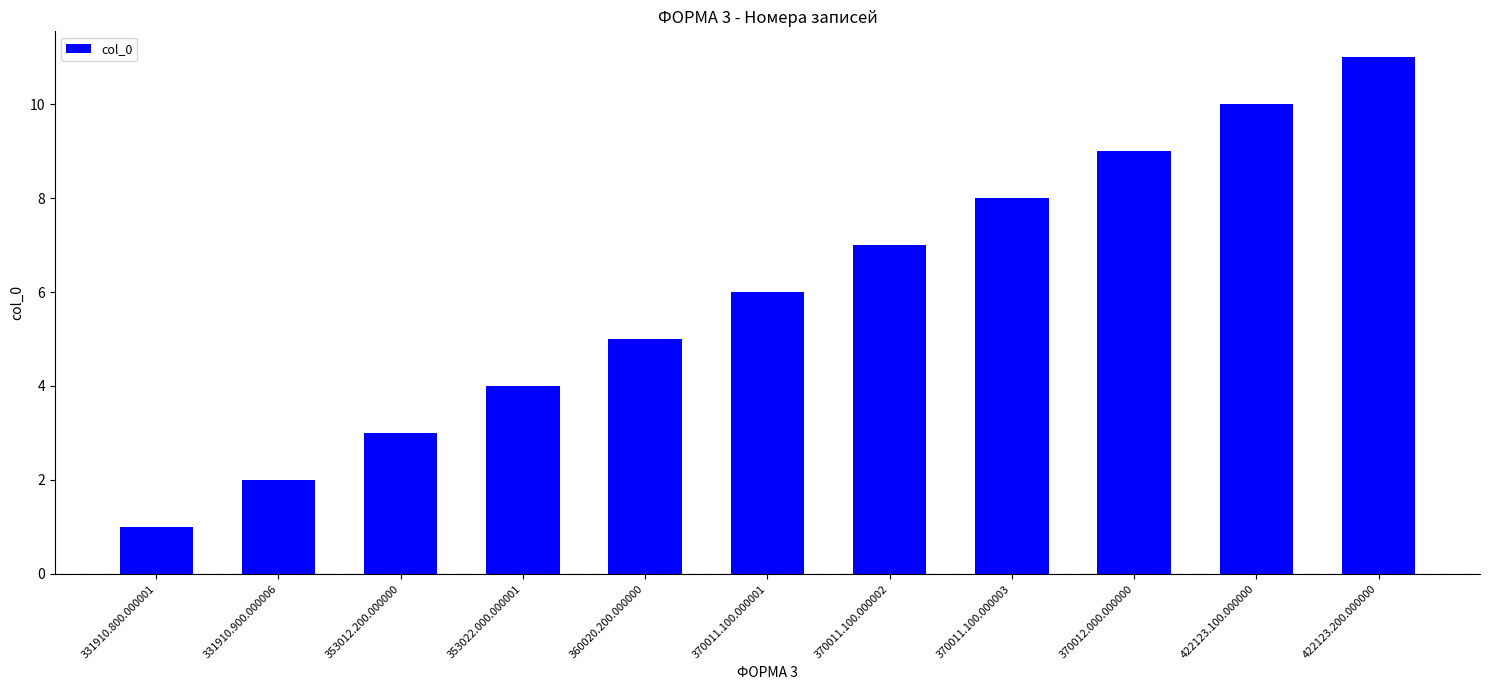

Rank the categories by value from lowest to highest.

331910.800.000001, 331910.900.000006, 353012.200.000000, 353022.000.000001, 360020.200.000000, 370011.100.000001, 370011.100.000002, 370011.100.000003, 370012.000.000000, 422123.100.000000, 422123.200.000000